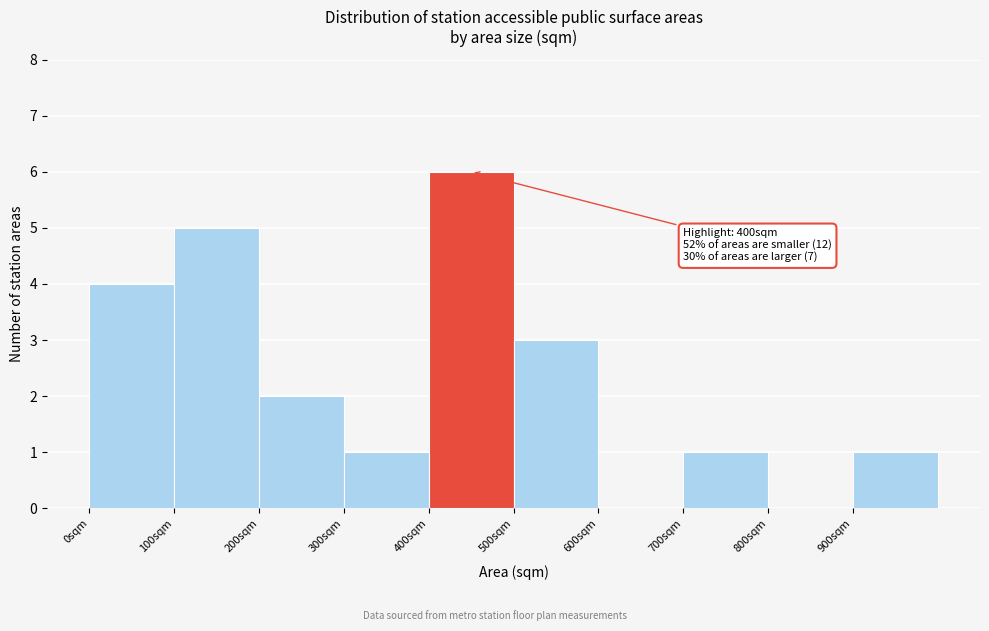

Which range on the x-axis has the tallest bar?

400 to 500